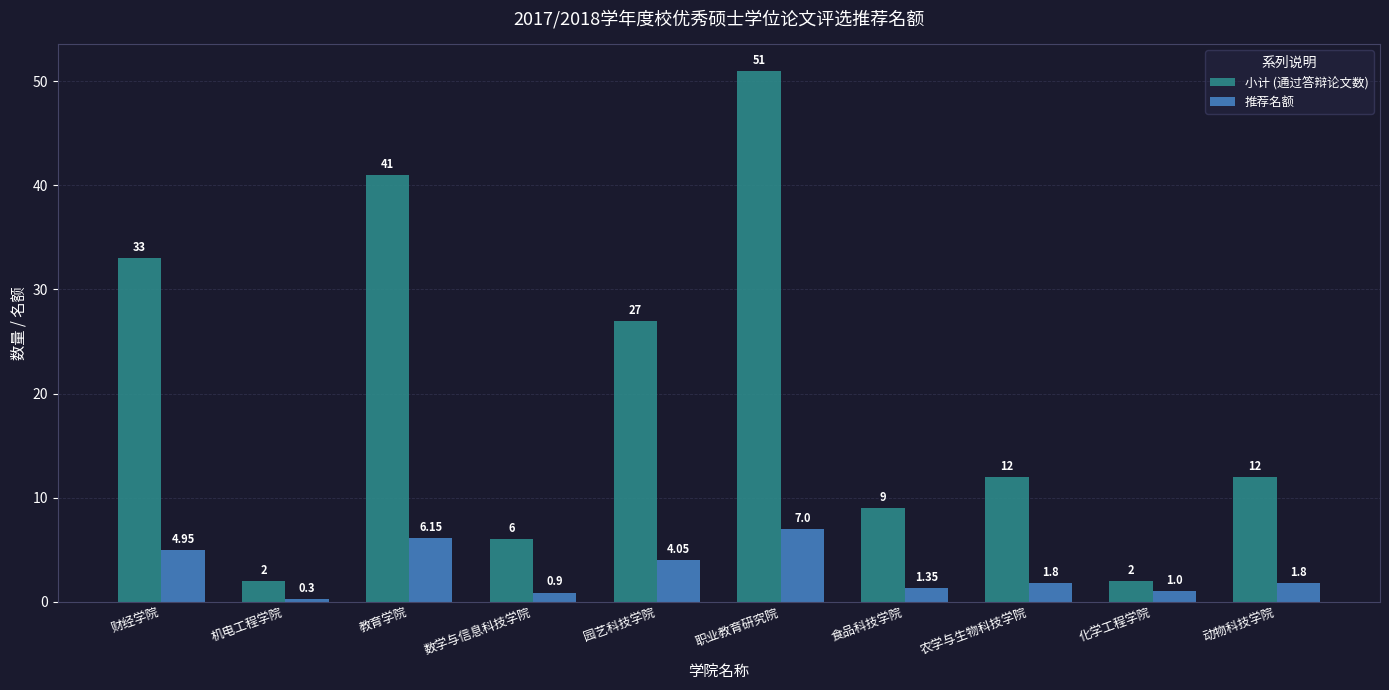

Are the bars grouped side by side (vs. stacked)?

Yes